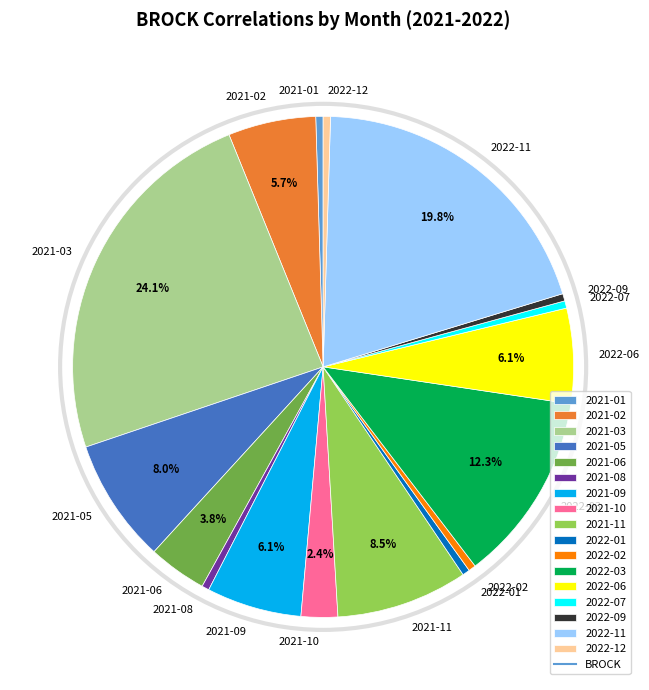

To the nearest percent, what is the combined percentage of 2021-11 and 2022-07?

9%